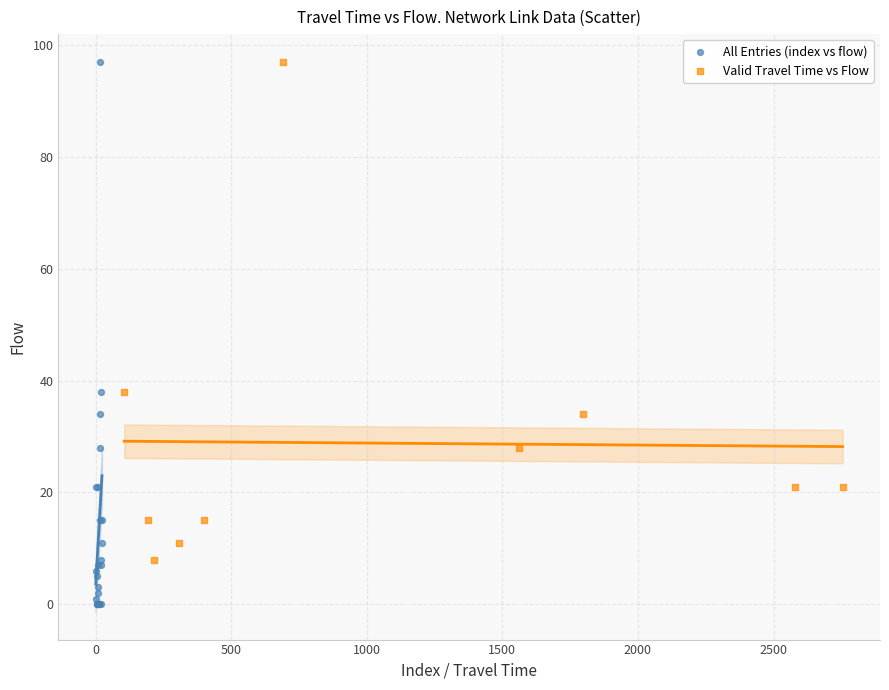

Which series contains the lowest Y value?

All Entries (index vs flow)